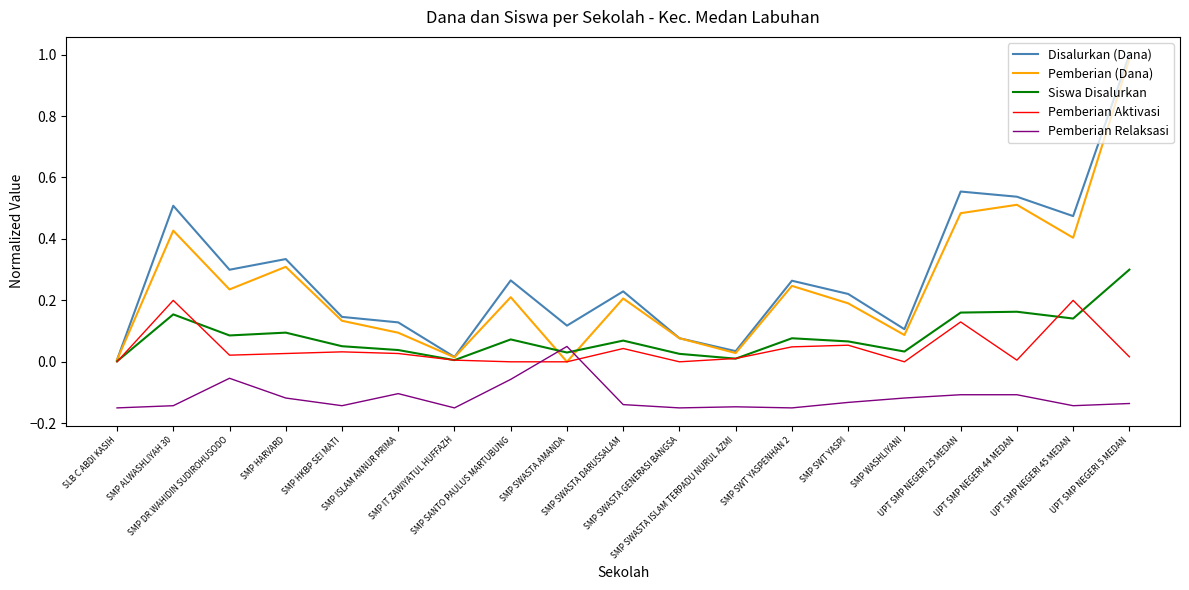

At which category does the chart reach its peak across all series?

UPT SMP NEGERI 5 MEDAN